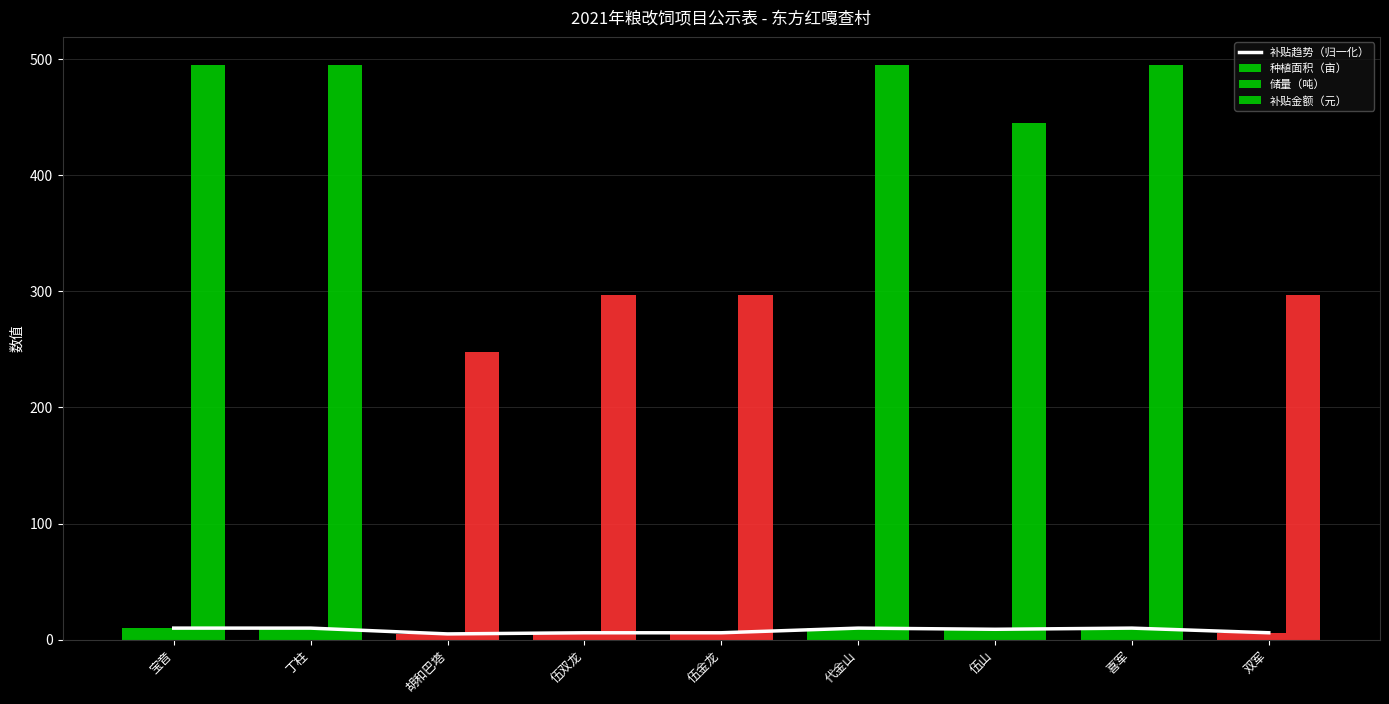

Where does the 储量（吨） series first go above 8?

宝音